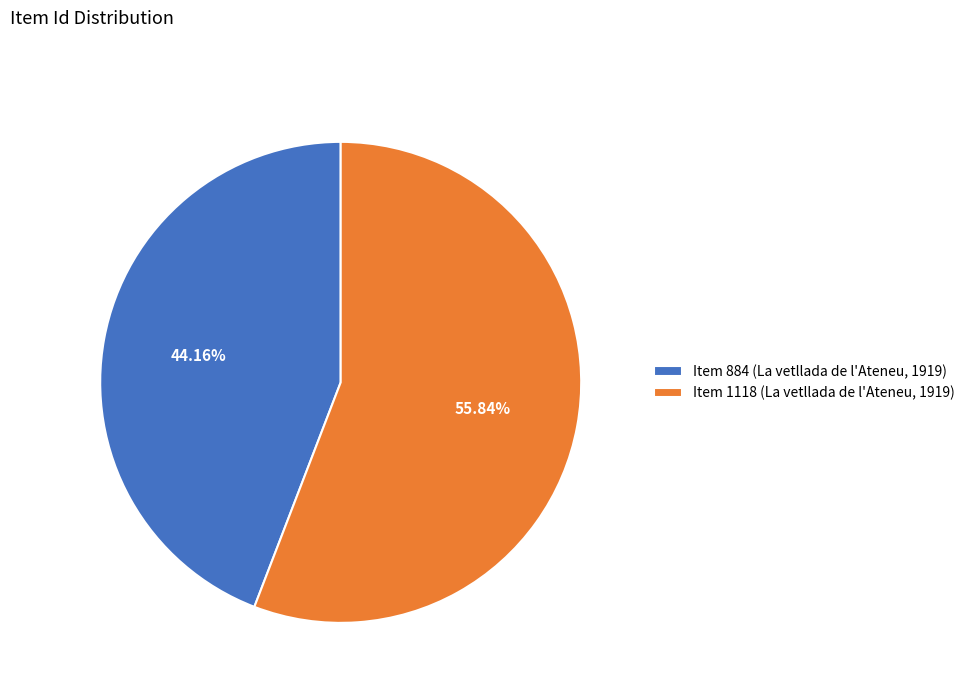

What is the largest slice in the pie chart?

Item 1118 (La vetllada de l'Ateneu, 1919)